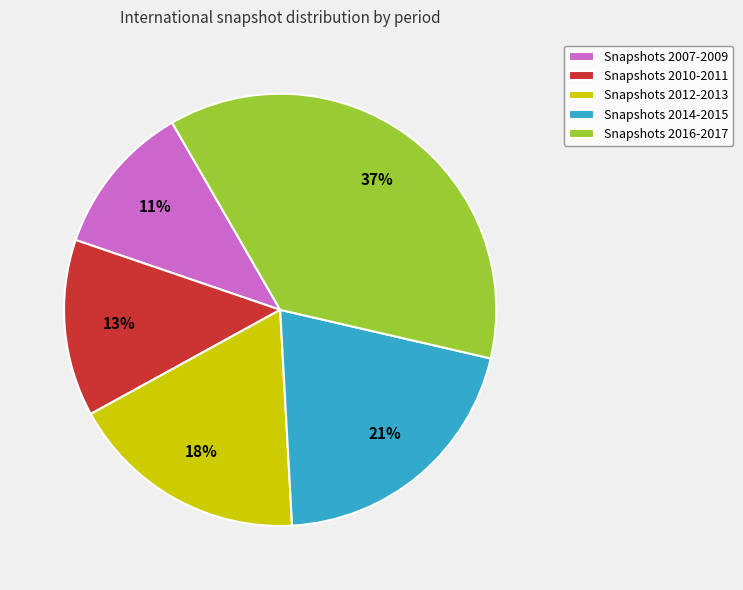

True or false: Snapshots 2012-2013 accounts for 11% of the total.

False